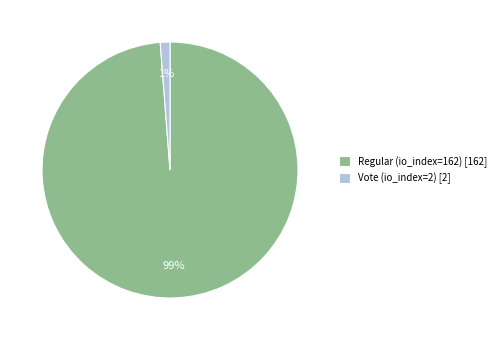

True or false: Vote (io_index=2) accounts for 1% of the total.

True